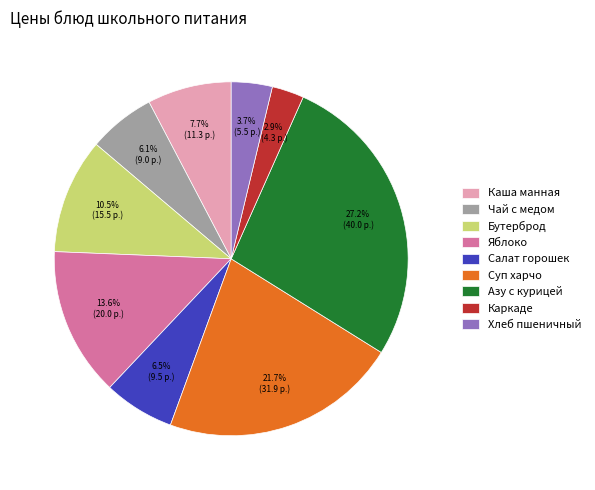

Between Бутерброд and Азу с курицей, which is larger?

Азу с курицей